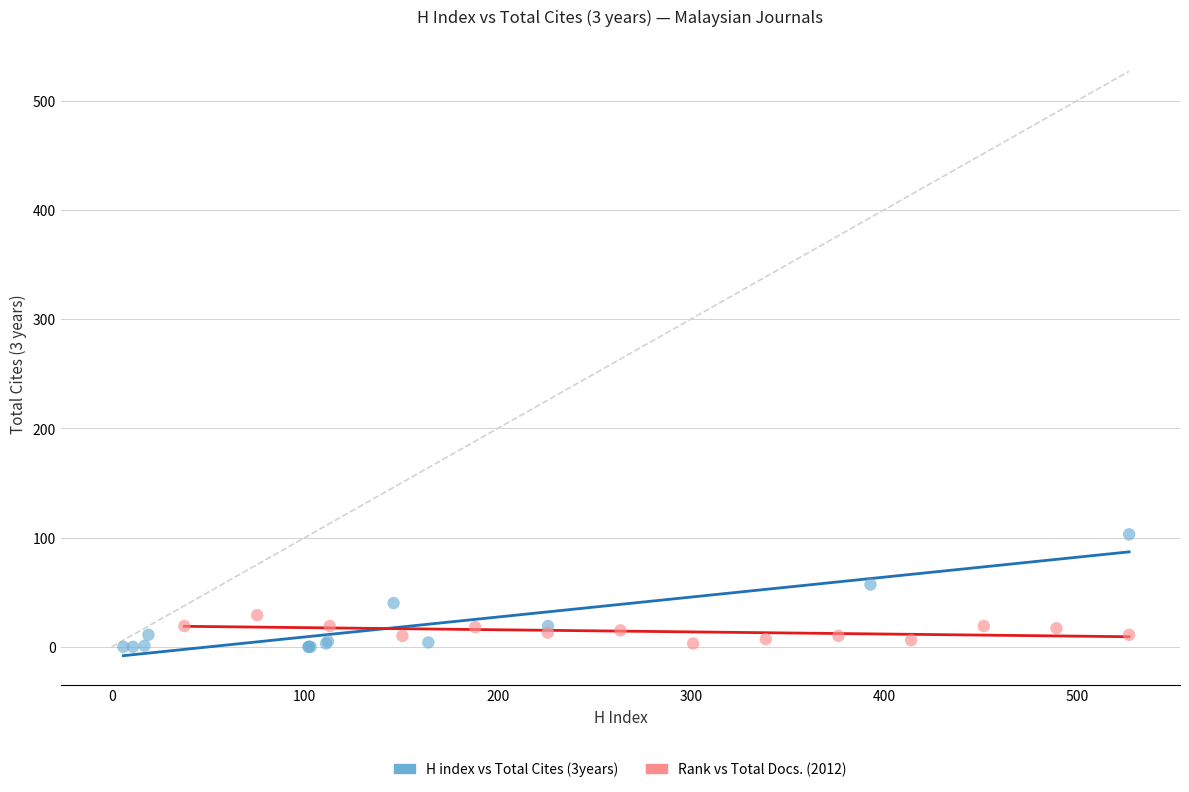

What are all the series names shown in the legend?

H index vs Total Cites (3years), Rank vs Total Docs. (2012)